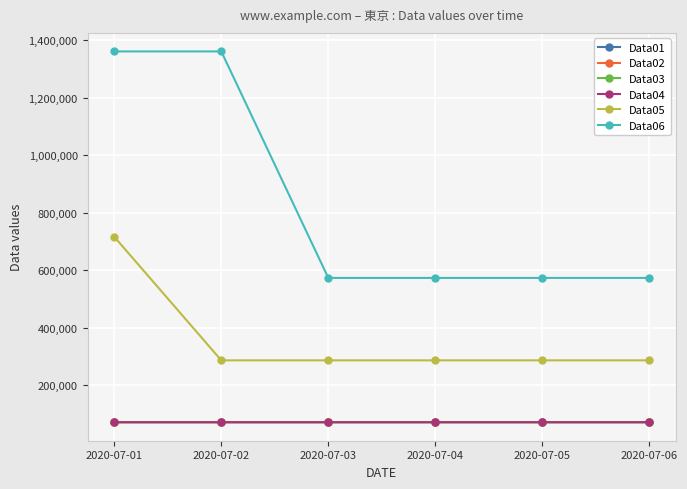

True or false: Data03 has a value of 26156 at 2020-07-05.

False